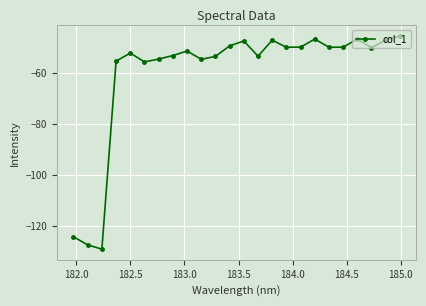

Count the number of categories in the chart.

24